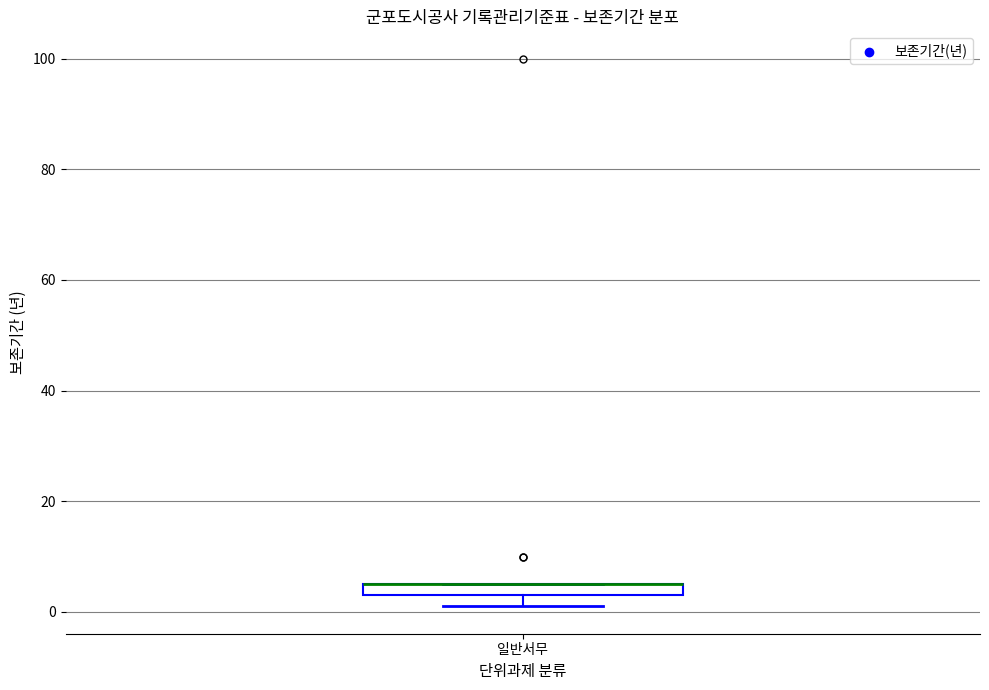

Where is the lower edge of the box for 일반서무 on the y-axis? The values are not printed on the chart, so give them approximately, as read against the axis.

4